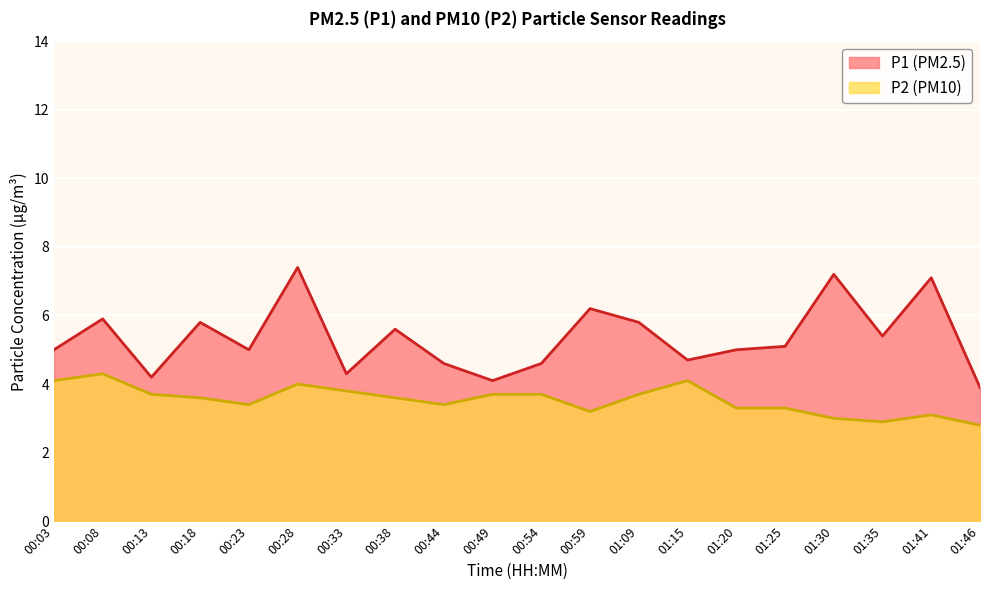

What is the smallest value displayed?

2.8